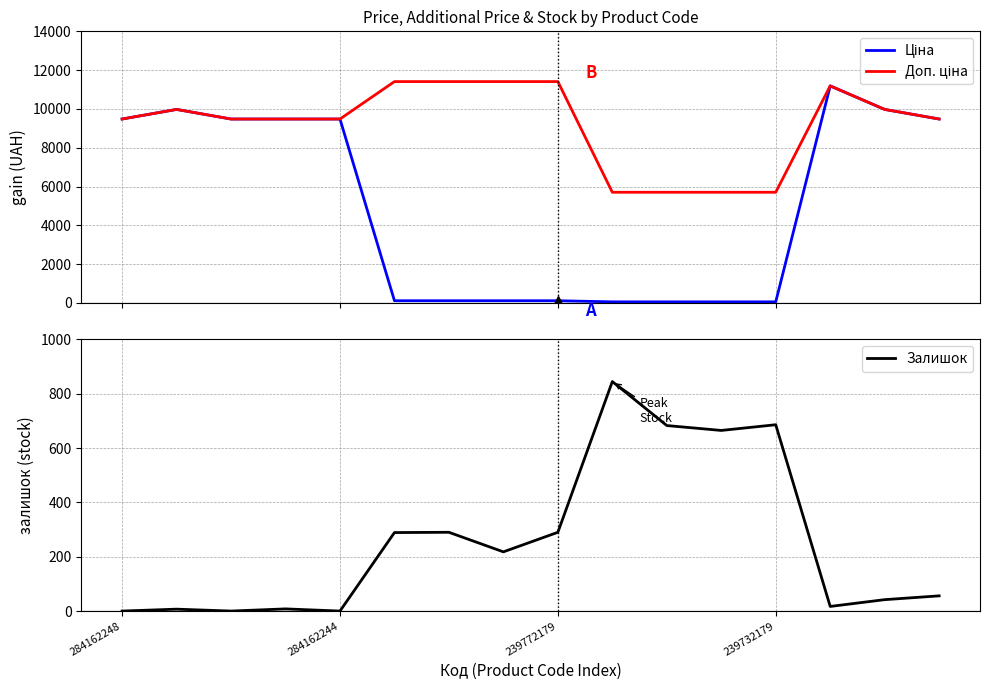

How many values in the Залишок series exceed 218?

7